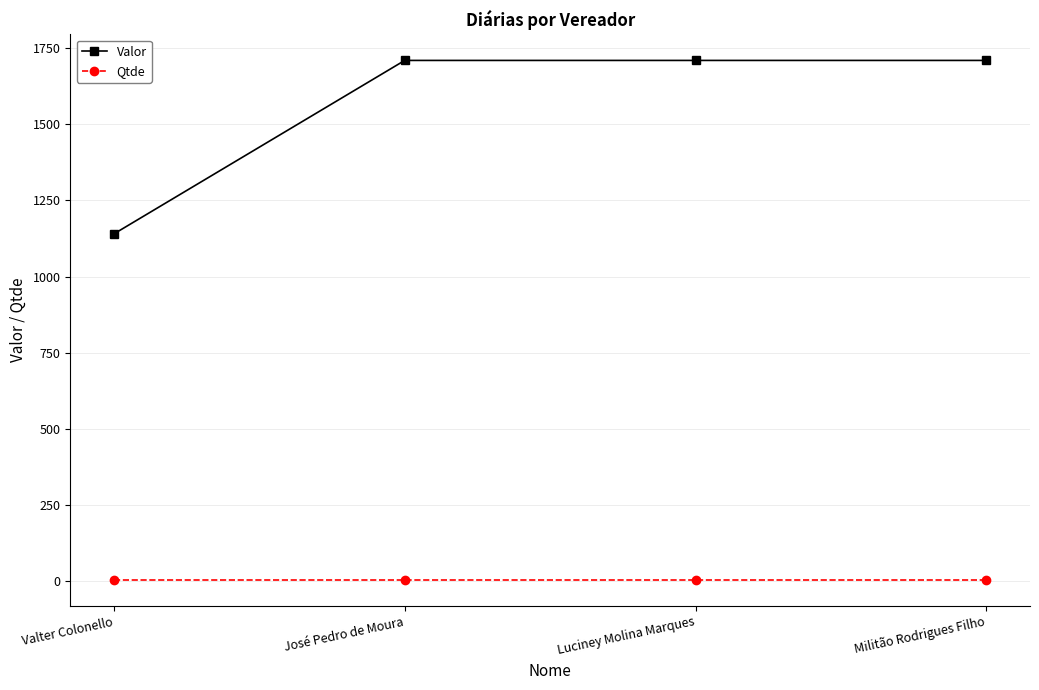

What is the average value of the Qtde series?

3